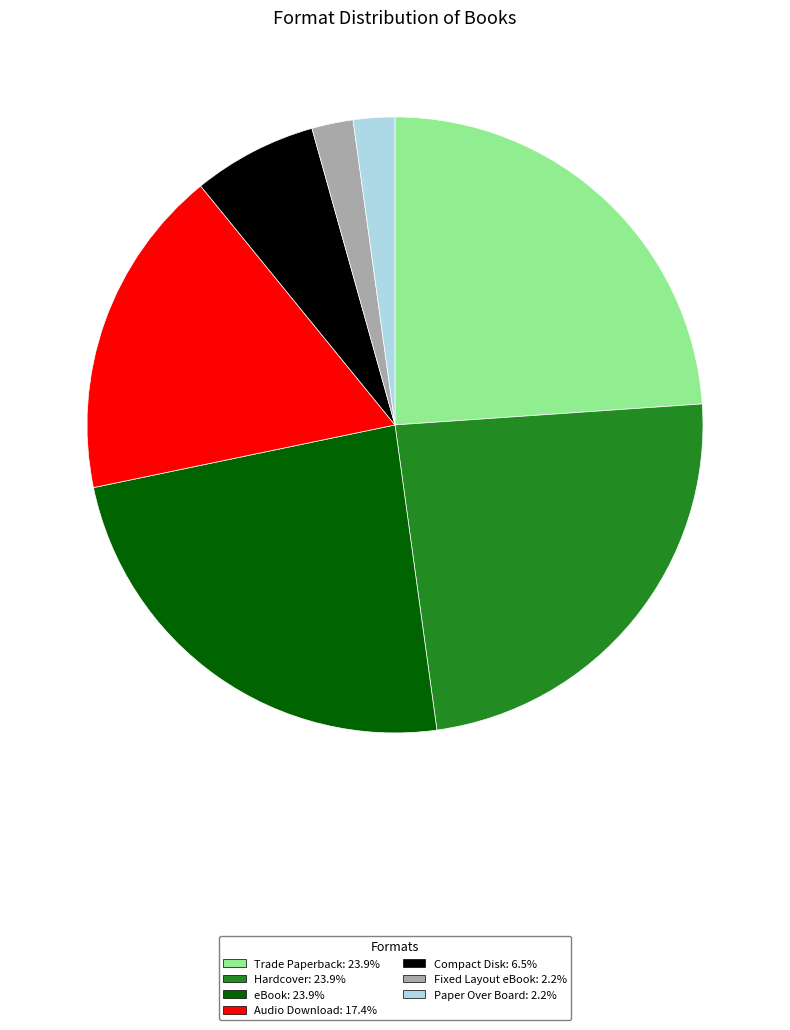

Is the sum of Paper Over Board and Compact Disk greater than half?

No